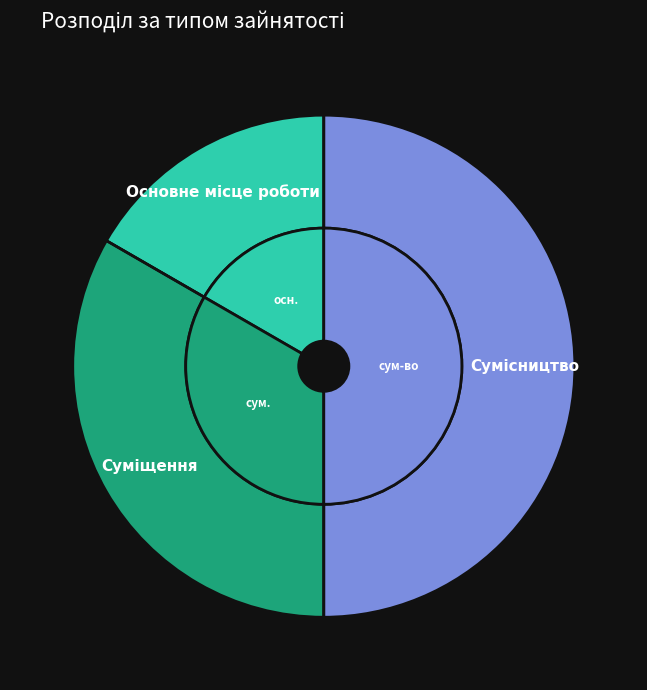

How many segments does this pie chart have?

3